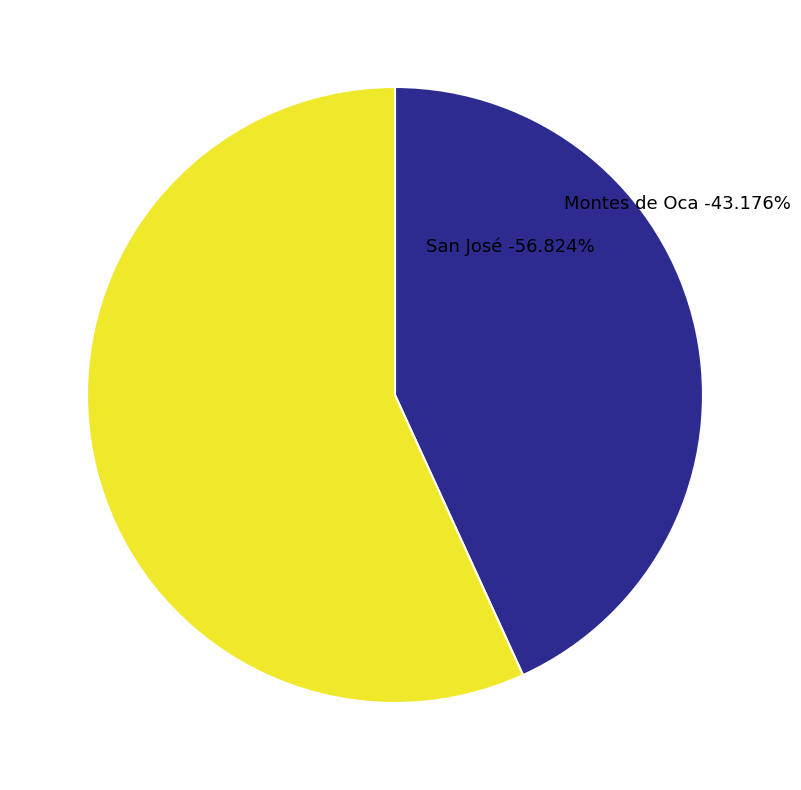

To the nearest percent, what portion does San José represent?

57%